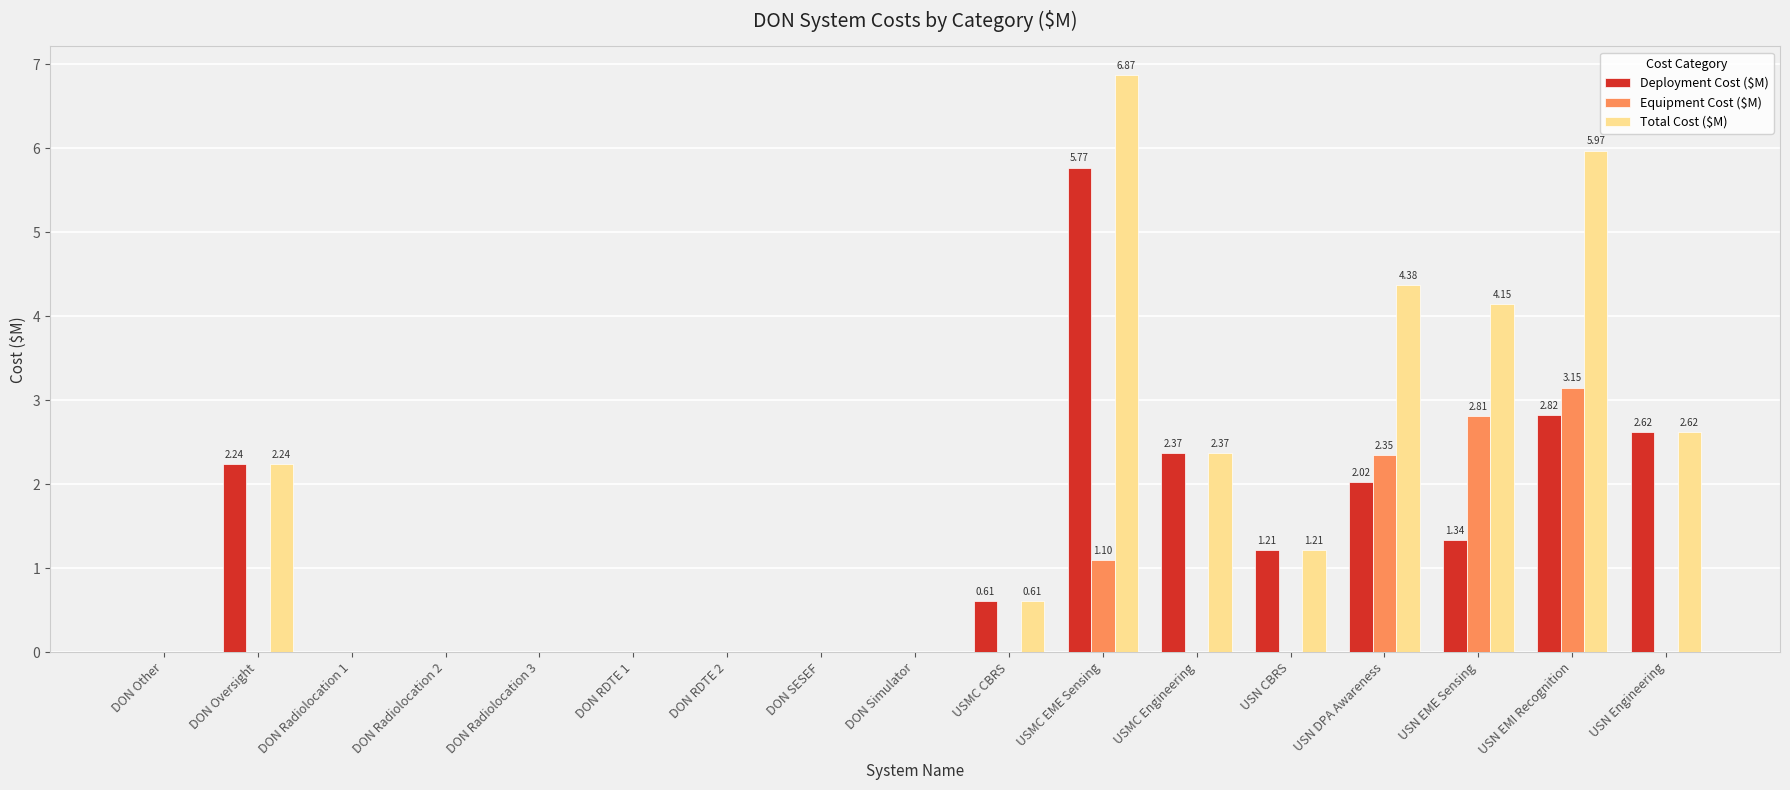

Is it true that Deployment Cost ($M) equals 3.0 at DON Oversight?

False